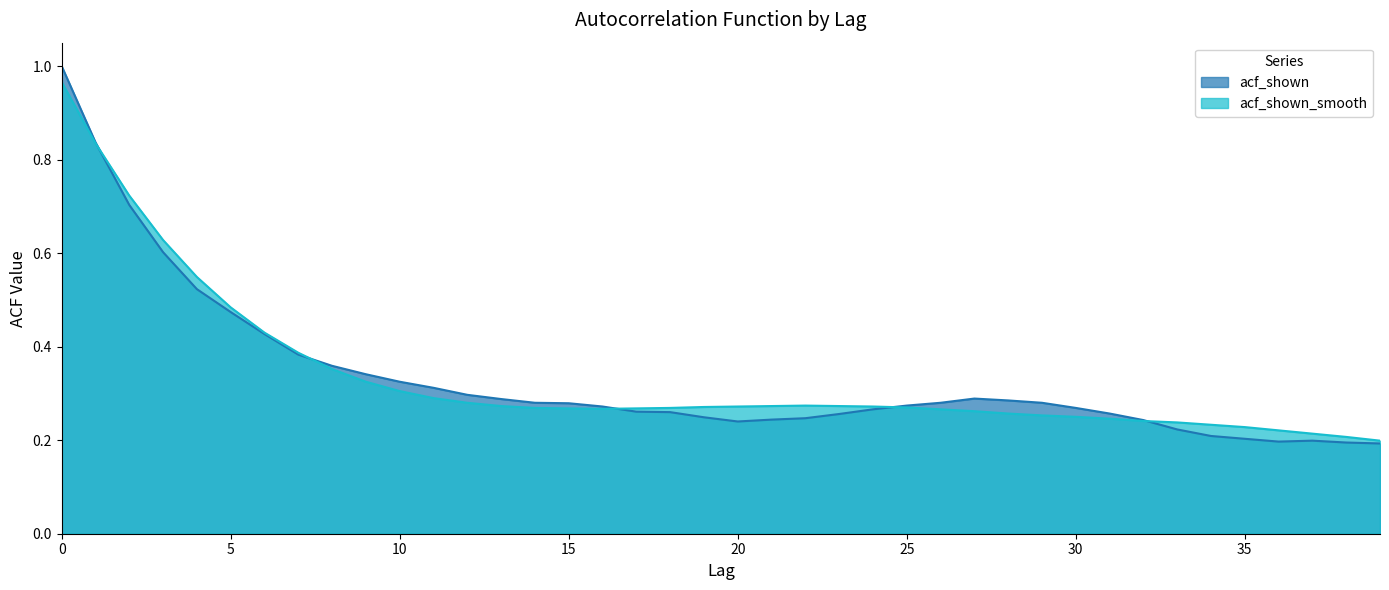

Reading right to left, transcribe all the data shown in this chart.

acf_shown: 0.2	0.2	0.2	0.2	0.2	0.2	0.2	0.2	0.3	0.3	0.3	0.3	0.3	0.3	0.3	0.3	0.3	0.2	0.2	0.2	0.2	0.3	0.3	0.3	0.3	0.3	0.3	0.3	0.3	0.3	0.3	0.4	0.4	0.4	0.5	0.5	0.6	0.7	0.8	1.0
acf_shown_smooth: 0.2	0.2	0.2	0.2	0.2	0.2	0.2	0.2	0.2	0.2	0.3	0.3	0.3	0.3	0.3	0.3	0.3	0.3	0.3	0.3	0.3	0.3	0.3	0.3	0.3	0.3	0.3	0.3	0.3	0.3	0.3	0.4	0.4	0.4	0.5	0.5	0.6	0.7	0.8	1.0